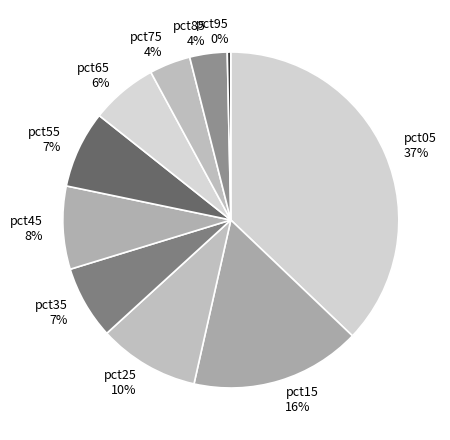

Count the number of slices in the pie.

10